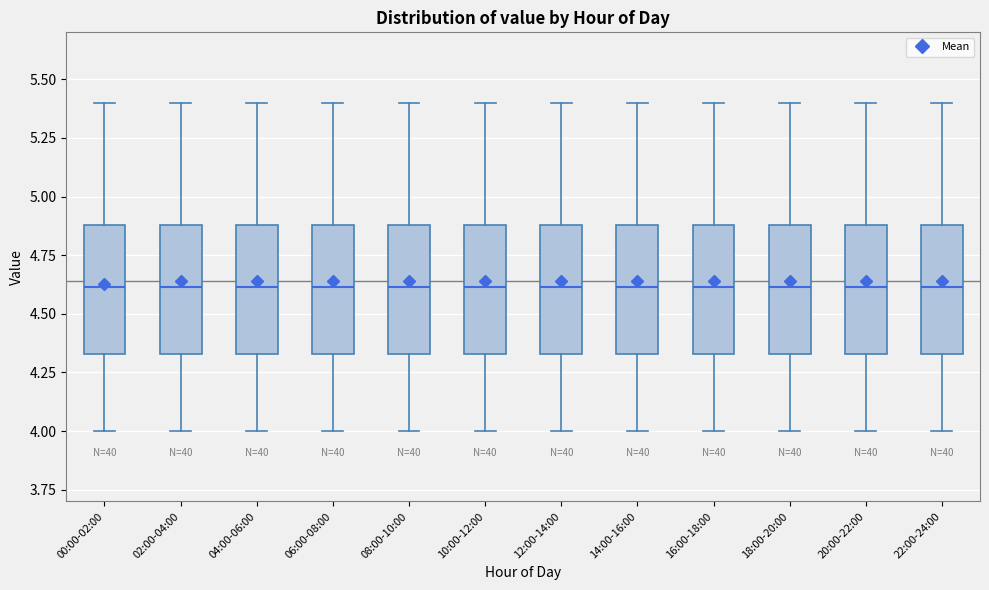

Where is the lower edge of the box for 02:00-04:00 on the y-axis? The values are not printed on the chart, so give them approximately, as read against the axis.

4.35